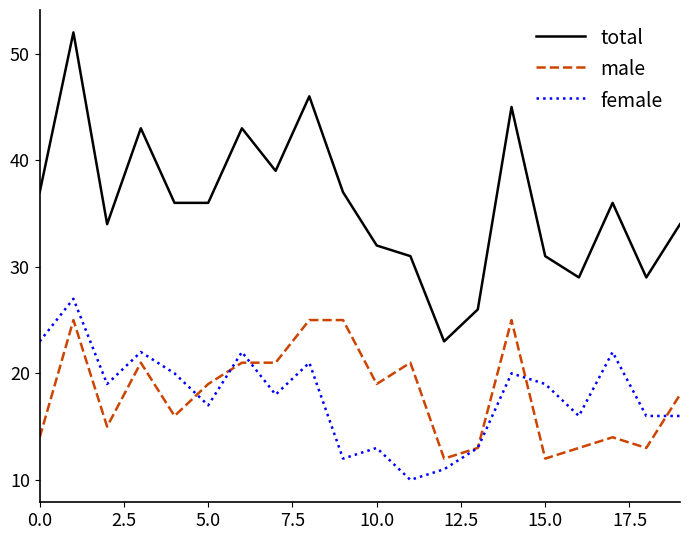

True or false: male and total cross at least once.

False